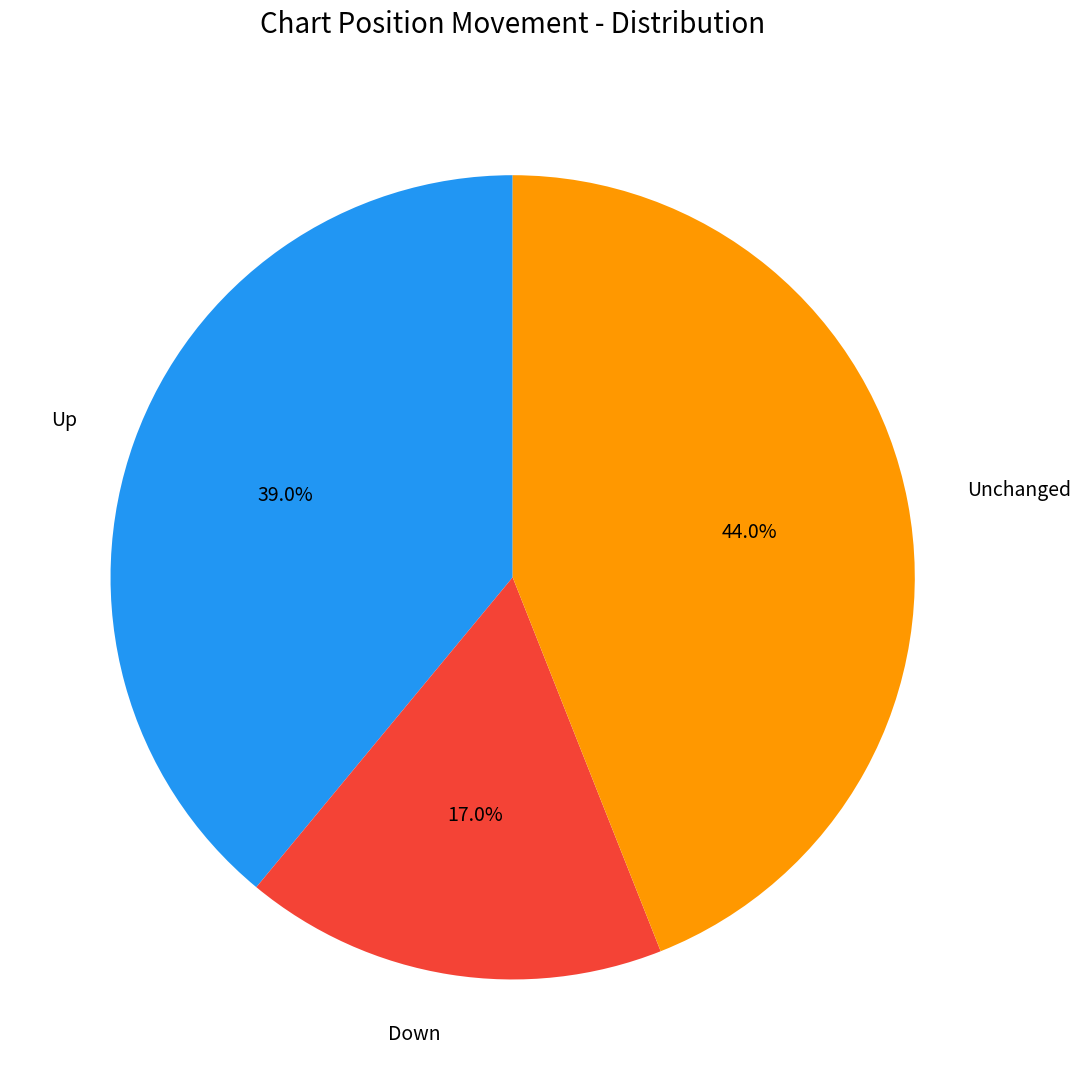

Do Unchanged and Up together represent more than half of the pie?

Yes